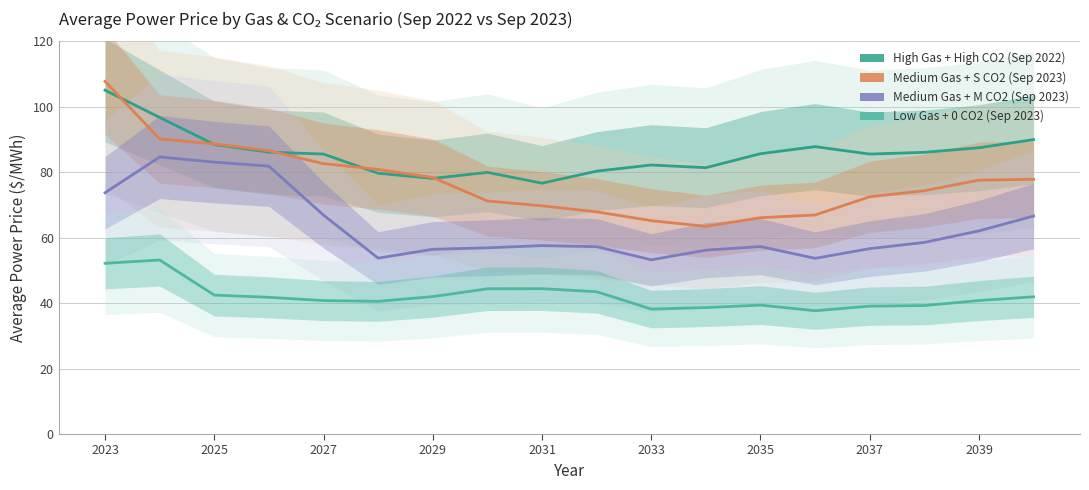

Reading left to right, list all the values displayed in this chart.

High Gas + High CO2 (Sep 2022): 105.1	96.8	88.5	86.2	85.6	79.7	78.1	80.0	76.7	80.4	82.2	81.4	85.7	87.9	85.6	86.1	87.5	90.0
Medium Gas + S CO2 (Sep 2023): 107.8	90.2	88.7	86.6	82.7	80.9	78.4	71.2	69.8	67.9	65.2	63.5	66.1	67.0	72.5	74.4	77.6	77.9
Medium Gas + M CO2 (Sep 2023): 73.8	84.7	83.1	81.9	66.9	53.8	56.5	56.9	57.6	57.3	53.3	56.2	57.3	53.7	56.7	58.6	62.1	66.6
Low Gas + 0 CO2 (Sep 2023): 52.2	53.2	42.5	41.8	40.8	40.6	42.0	44.4	44.4	43.5	38.2	38.7	39.4	37.7	39.1	39.3	40.8	42.0